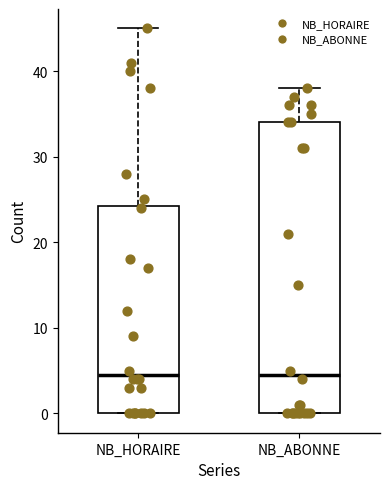

Reading left to right, transcribe this box plot: for each box, give where its median line is, the range the box spans, and where its two whiskers end, as read against the y-axis. The values are not printed on the chart, so give them approximately, as read against the axis.

NB_HORAIRE: median 5, box 0 to 24, whiskers 0 to 45
NB_ABONNE: median 5, box 0 to 34, whiskers 0 to 38